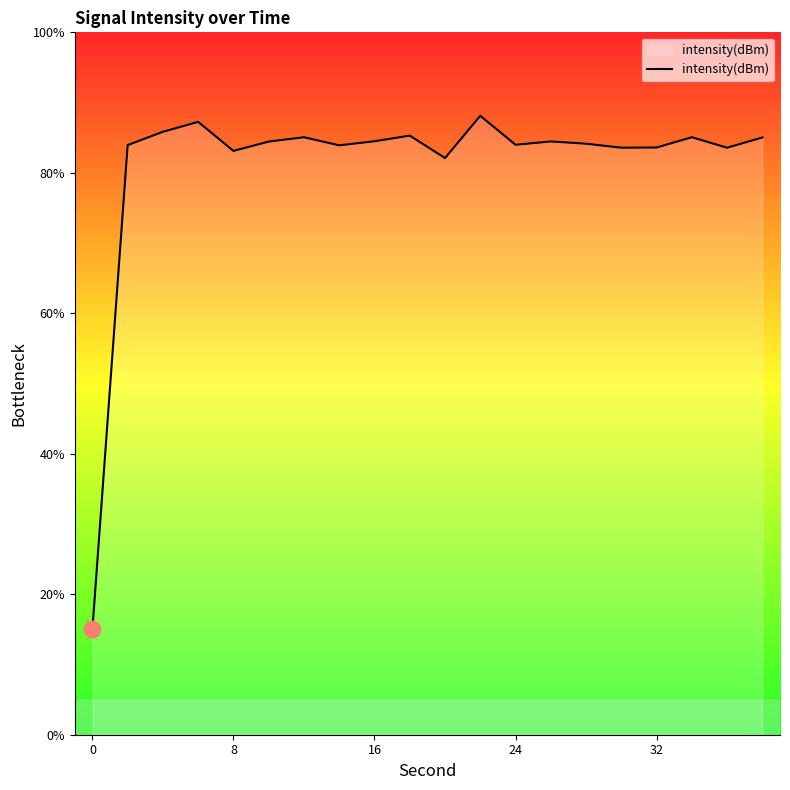

What is the maximum value shown in the chart?

88.1